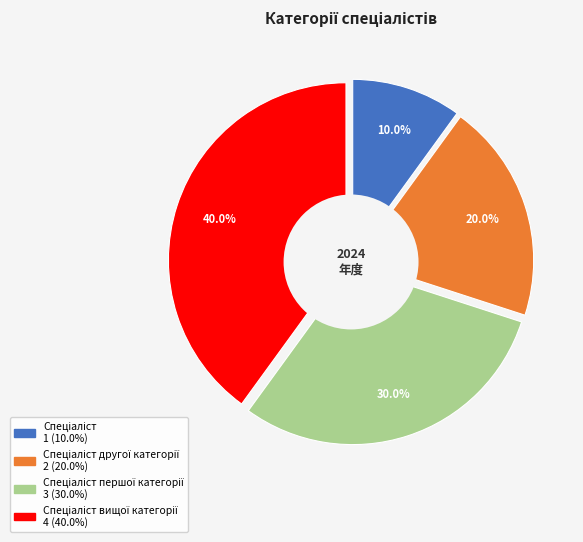

Rank the categories by value from lowest to highest.

Спеціаліст, Спеціаліст другої категорії, Спеціаліст першої категорії, Спеціаліст вищої категорії